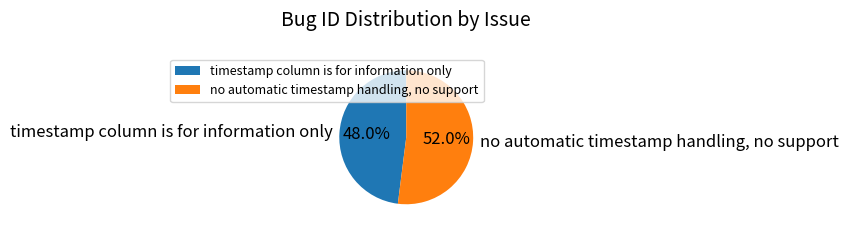

How many segments does this pie chart have?

2